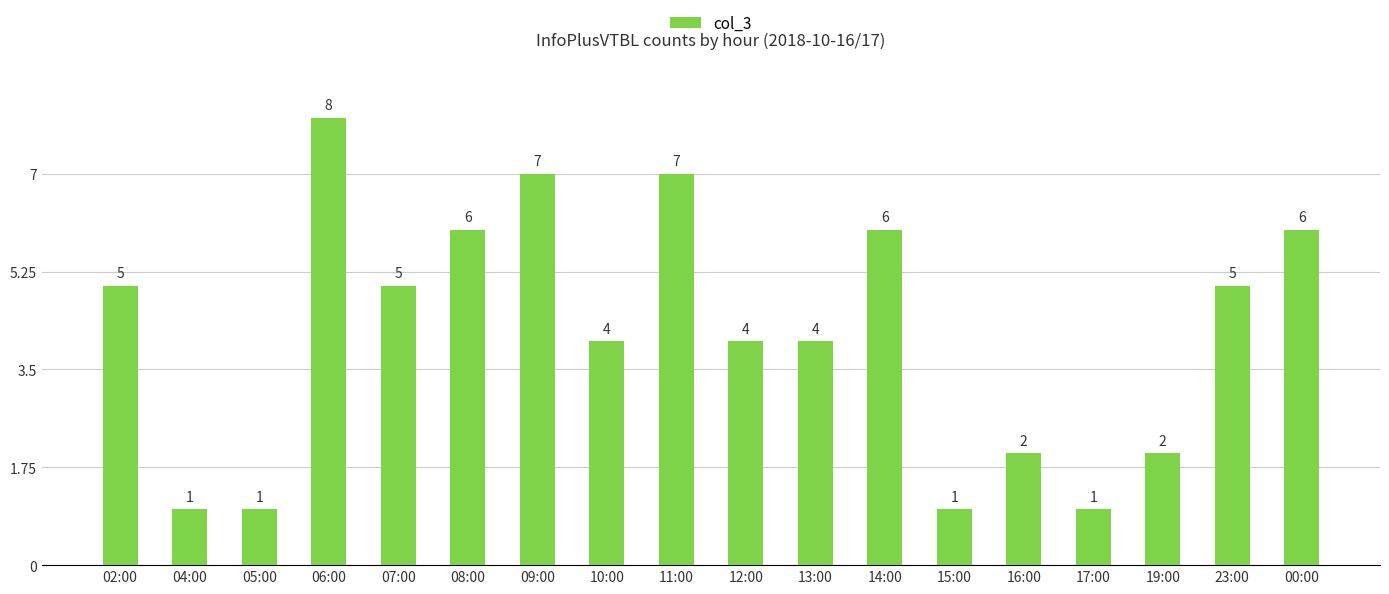

What is the label of the 15th bar from the left?

17:00